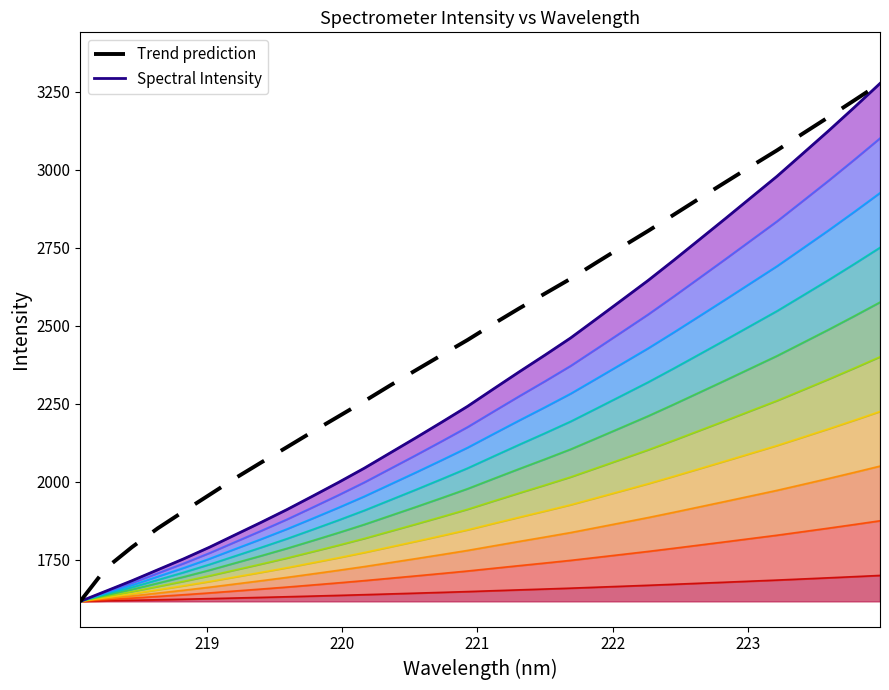

What position from the right is 221.6902?

13